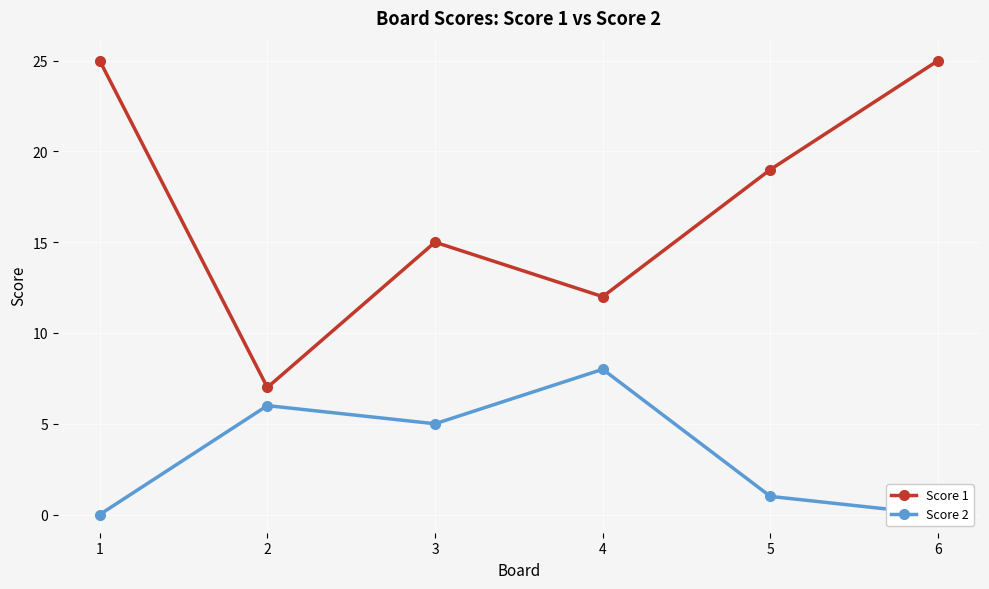

Where is Score 1 nearest to the value 16?

3